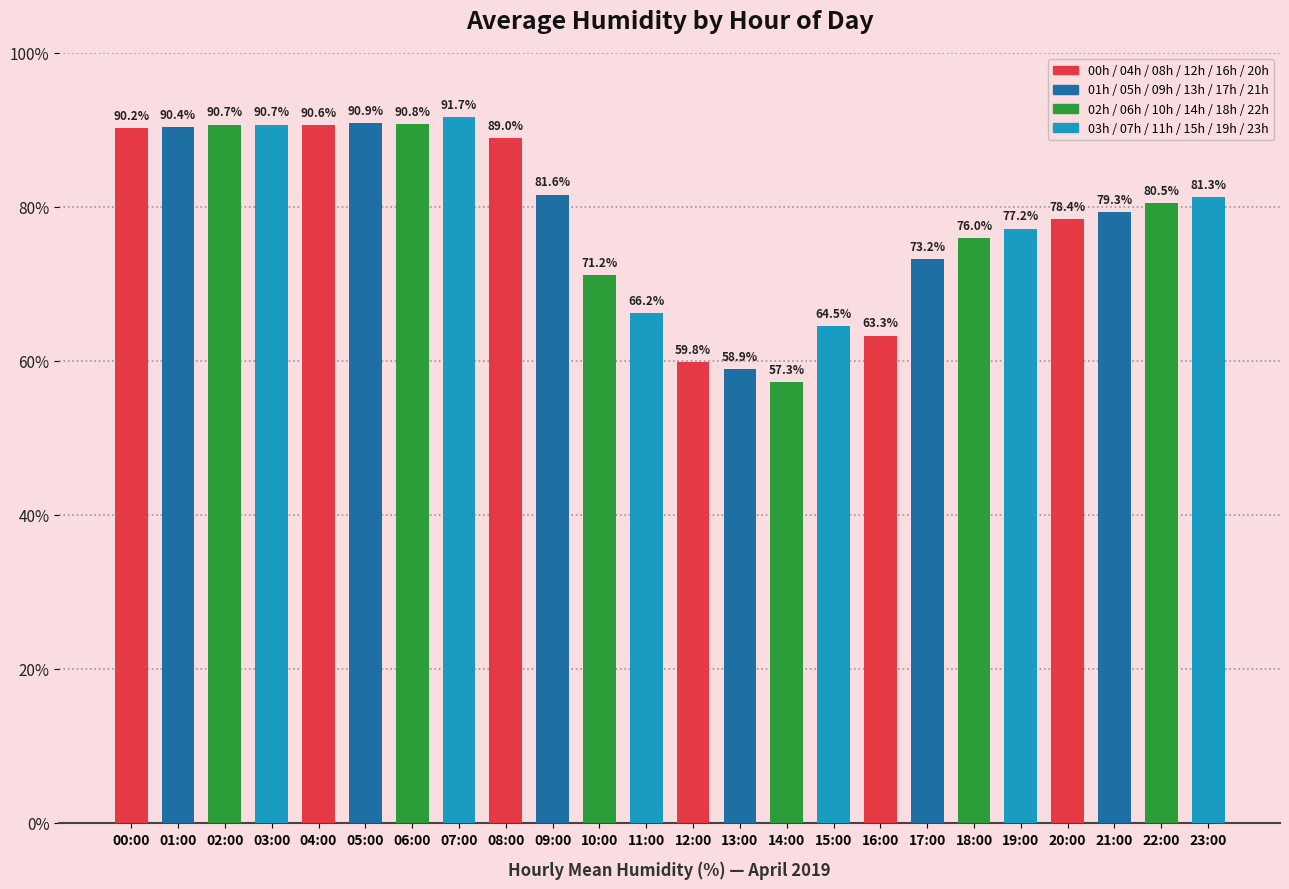

What is the label of the 23rd bar from the right?

01:00